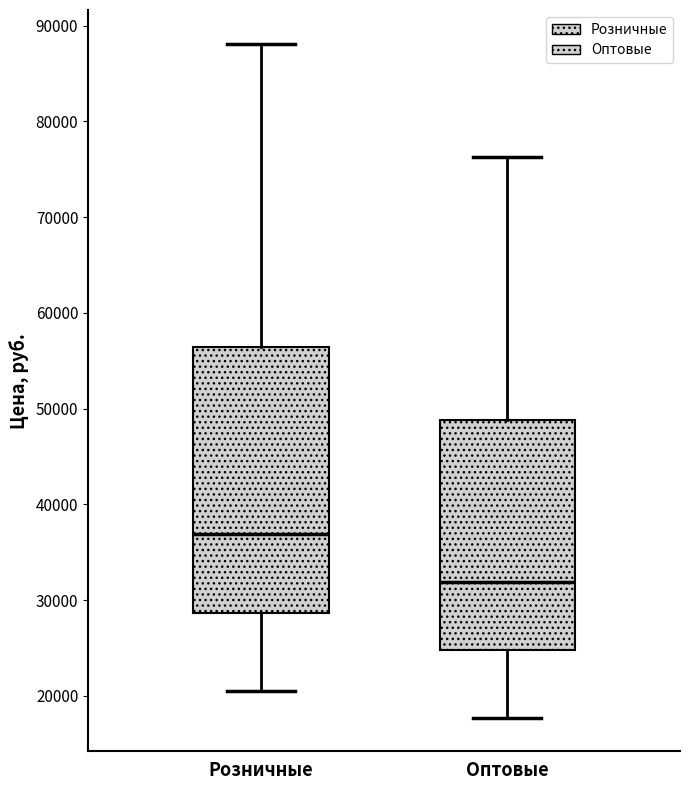

Where is the lower edge of the box for Розничные on the y-axis? The values are not printed on the chart, so give them approximately, as read against the axis.

29000